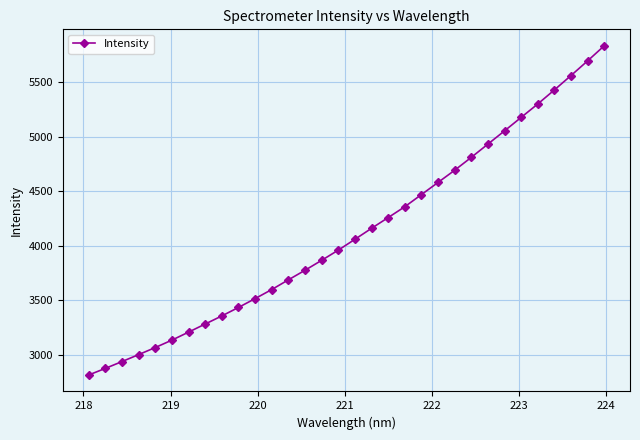

What is the smallest value displayed?

2813.4